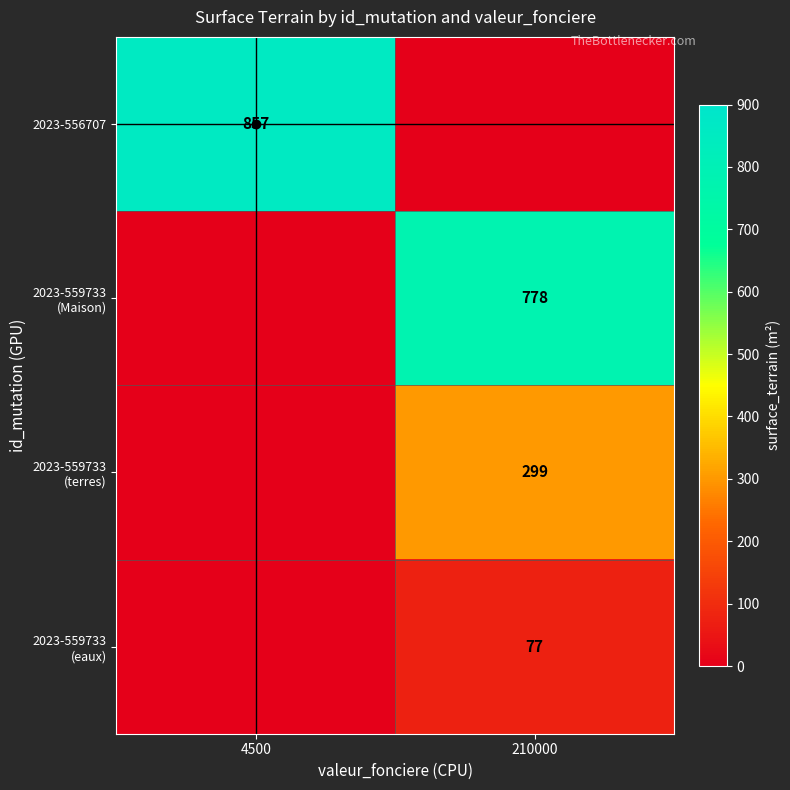

The value of 2023-556707 at 4500 is 857. True or false?

True